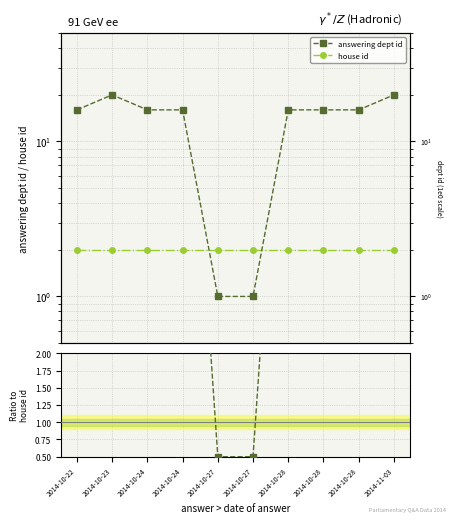

Reading right to left, extract all data points from this chart.

answering dept id: 2014-11-03=20.0	2014-10-28=16.0	2014-10-28=16.0	2014-10-28=16.0	2014-10-27=1.0	2014-10-27=1.0	2014-10-24=16.0	2014-10-24=16.0	2014-10-23=20.0	2014-10-22=16.0
house id: 2014-11-03=2.0	2014-10-28=2.0	2014-10-28=2.0	2014-10-28=2.0	2014-10-27=2.0	2014-10-27=2.0	2014-10-24=2.0	2014-10-24=2.0	2014-10-23=2.0	2014-10-22=2.0
ratio dept/house: 2014-11-03=10.0	2014-10-28=8.0	2014-10-28=8.0	2014-10-28=8.0	2014-10-27=0.5	2014-10-27=0.5	2014-10-24=8.0	2014-10-24=8.0	2014-10-23=10.0	2014-10-22=8.0